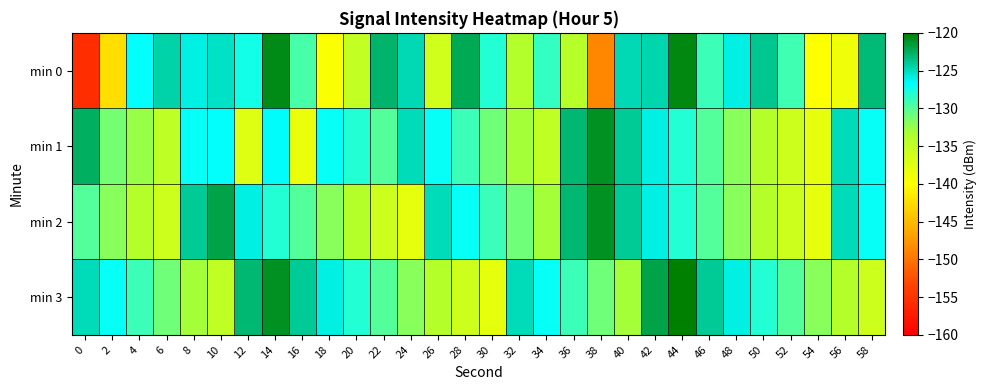

At 32, list the series in order from largest to smallest.

min 3, min 2, min 1, min 0